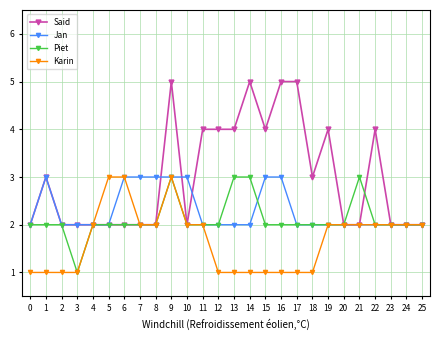

What is the difference between the second highest and second lowest values in the Said series?

3